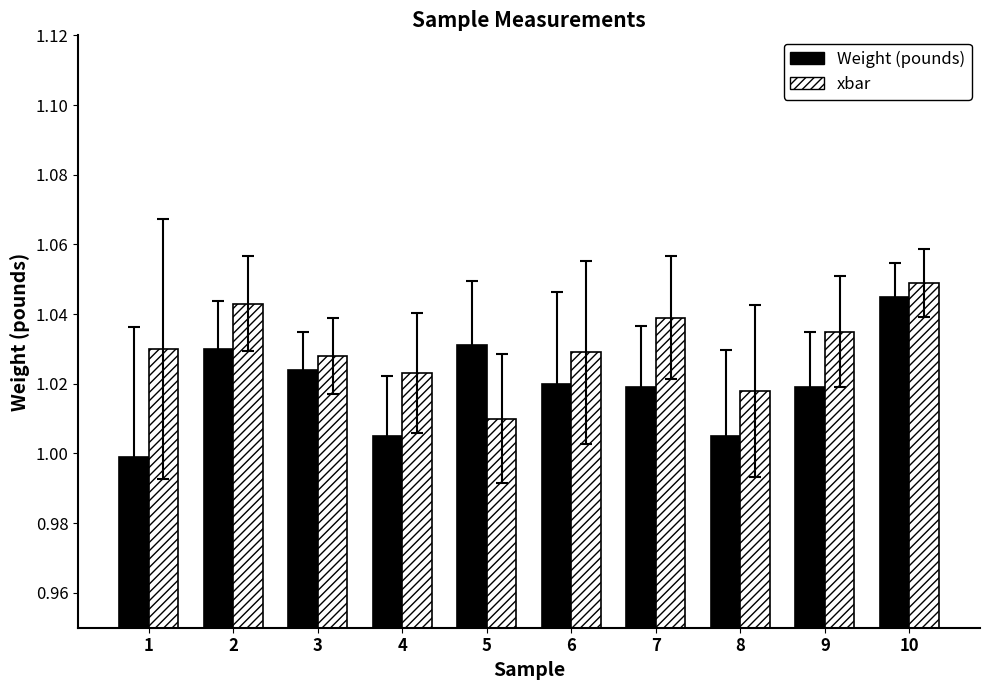

Rank the series at 4 from lowest to highest value.

Weight (pounds), xbar